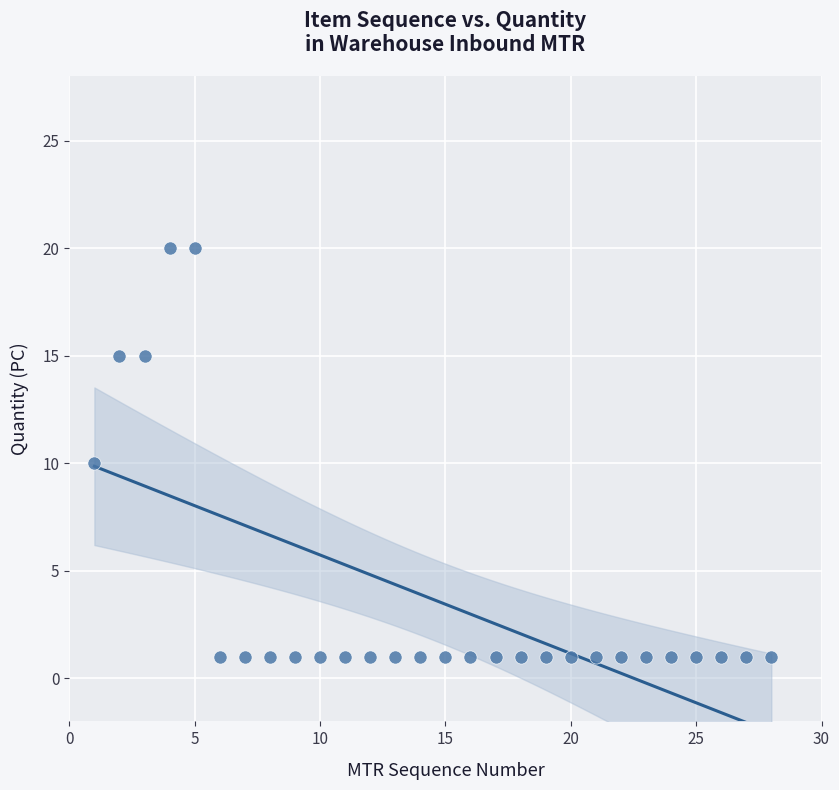

What is the range of X values (max minus min)?

27